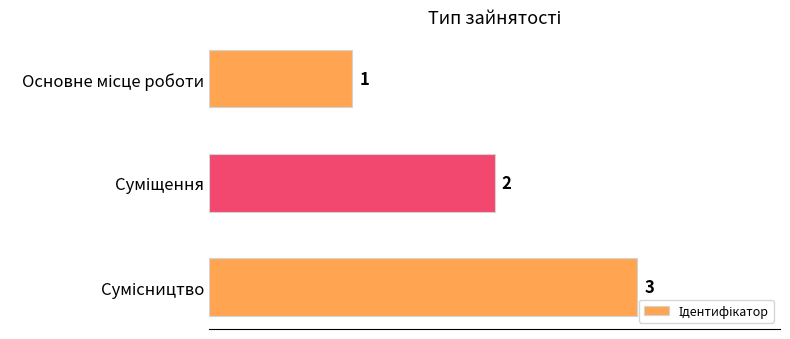

What is the value of the 3rd bar from the top?

3